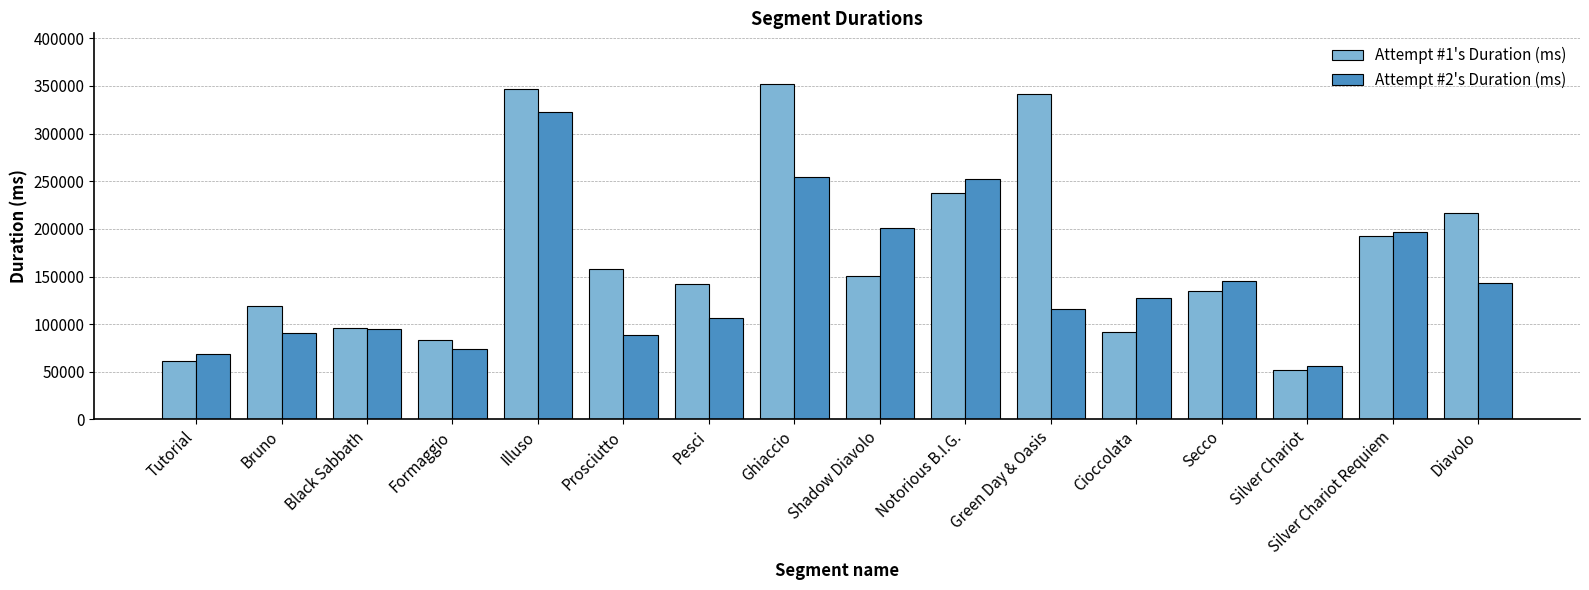

How many bars are there in total?

32